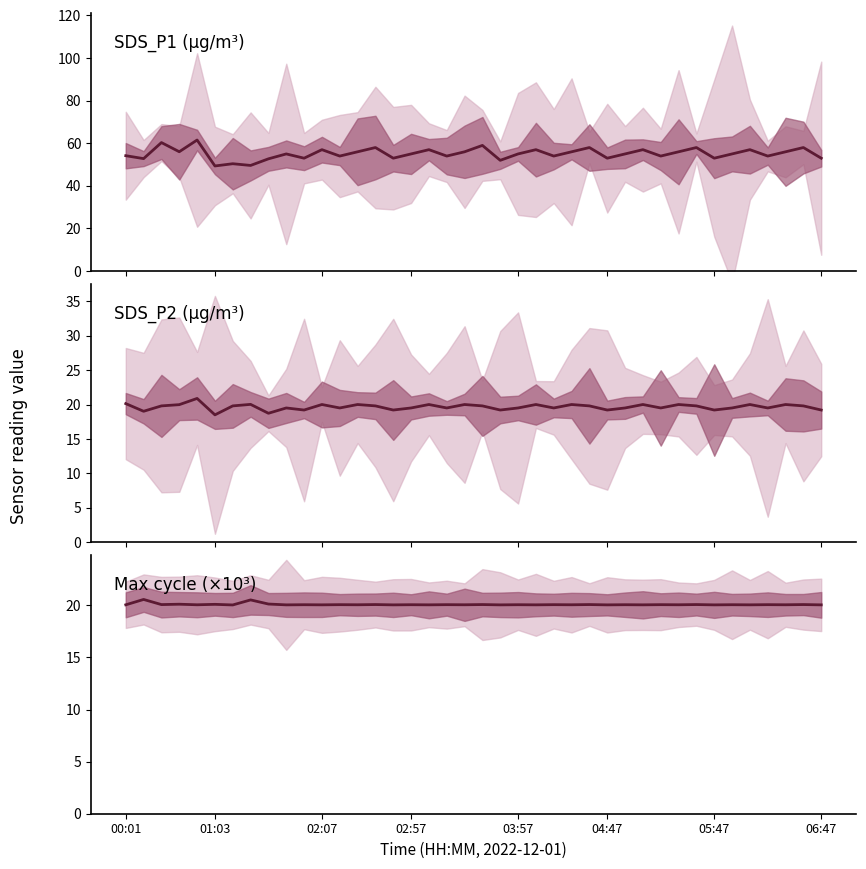

Is the value of SDS_P2 at 24 greater than the value of Max_cycle at 39?

No